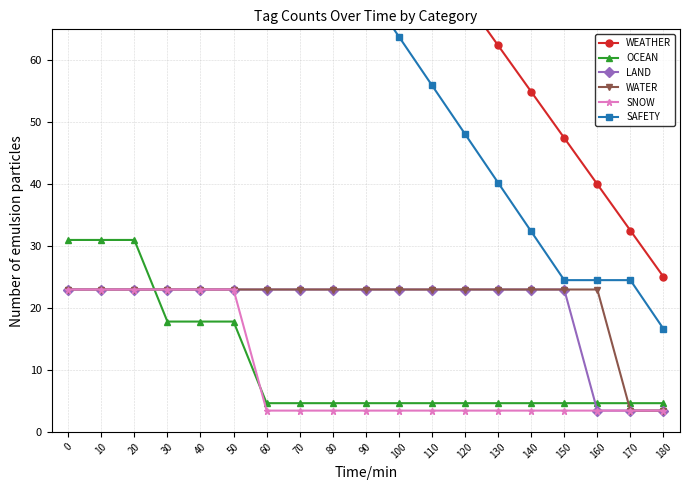

Between 80 and 90, which is larger?

80